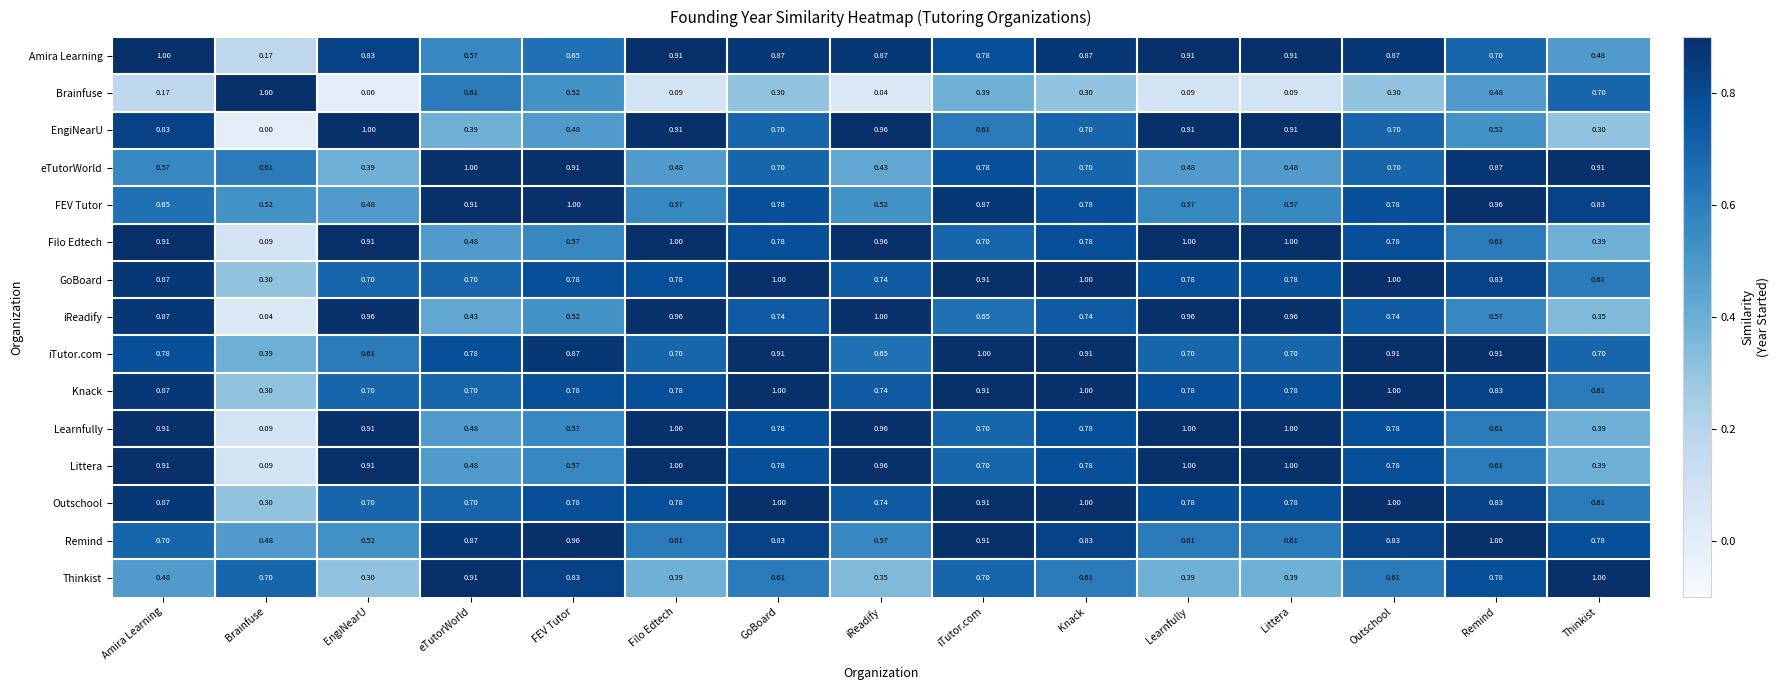

Which category has the highest value in the Remind series?

Remind